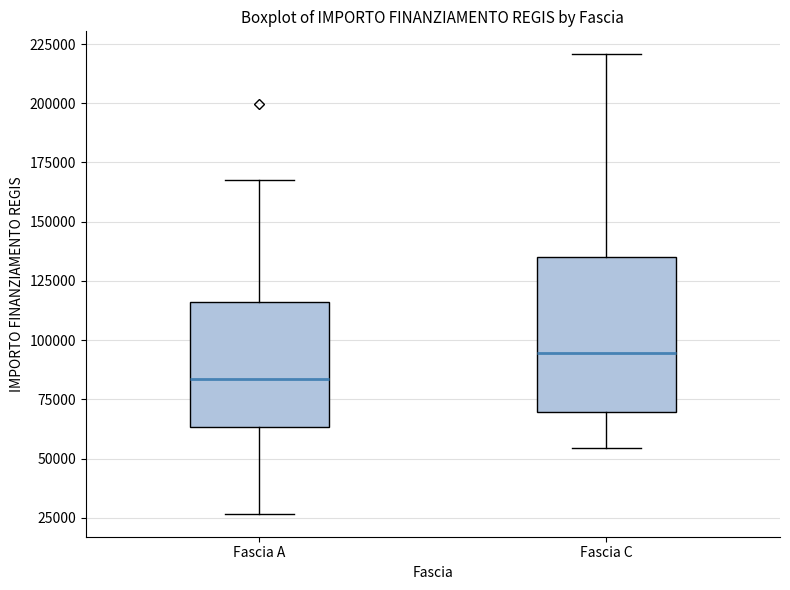

Which box is the tallest, from its lower edge to its upper edge?

Fascia C